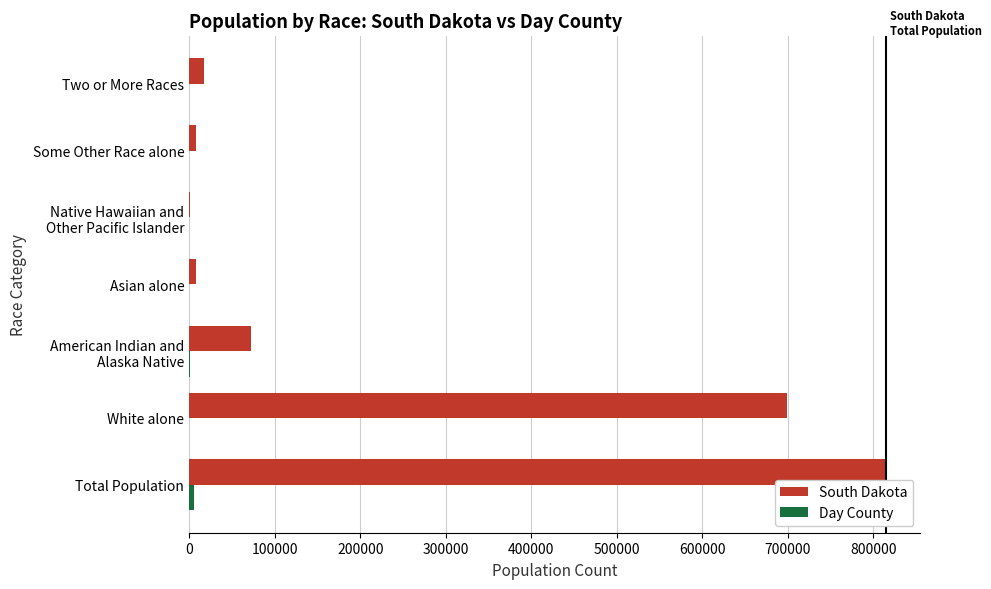

Between Total Population and Asian alone, which series saw the biggest shift?

South Dakota